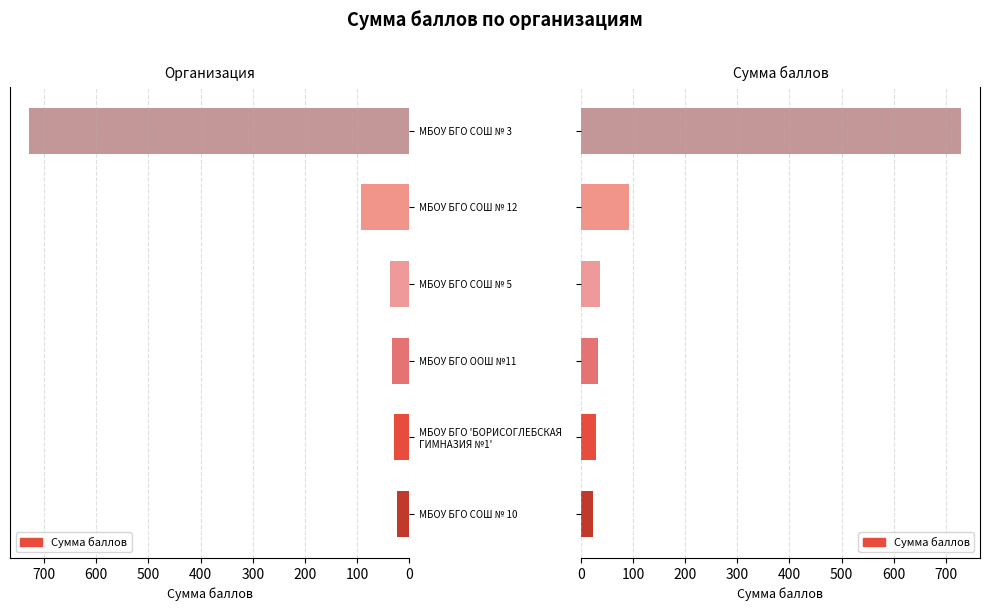

Is the value of Сумма баллов (левая) at МБОУ БГО СОШ № 10 greater than the value of Сумма баллов (правая) at МБОУ БГО СОШ № 3?

No